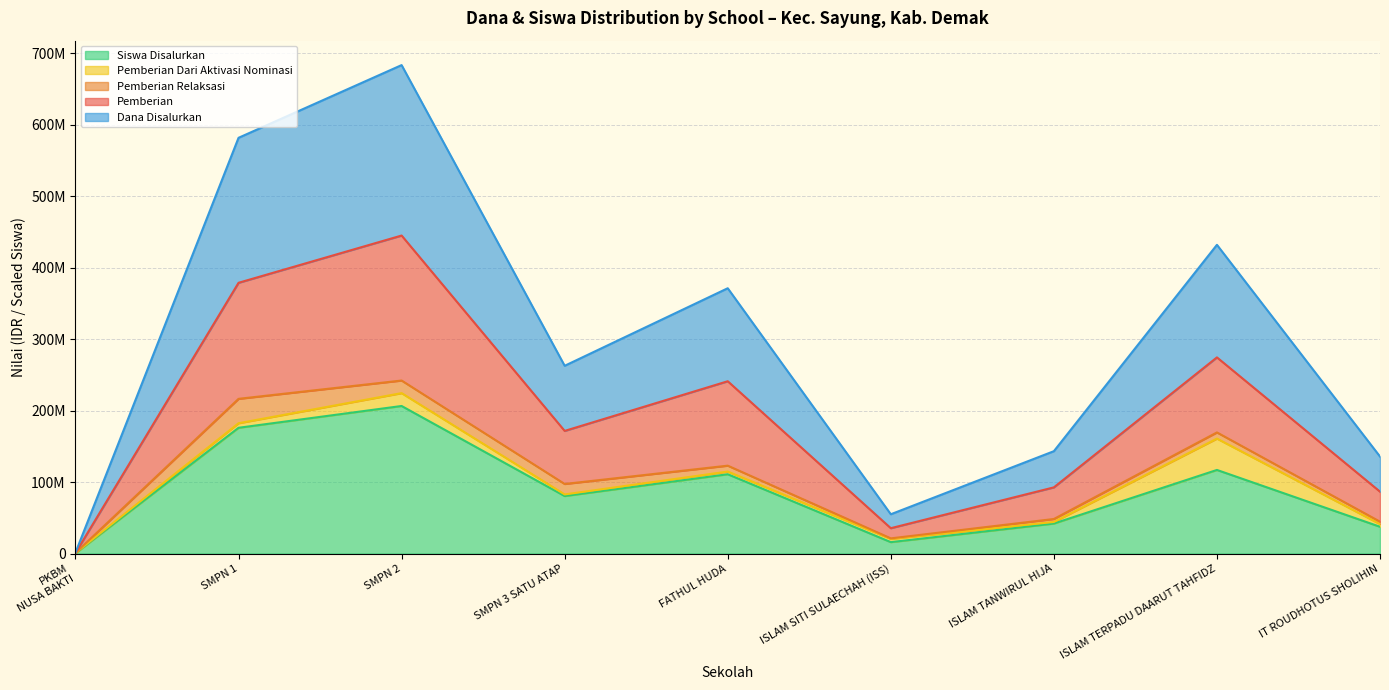

The Pemberian series shows 169491337 at FATHUL HUDA. True or false?

False